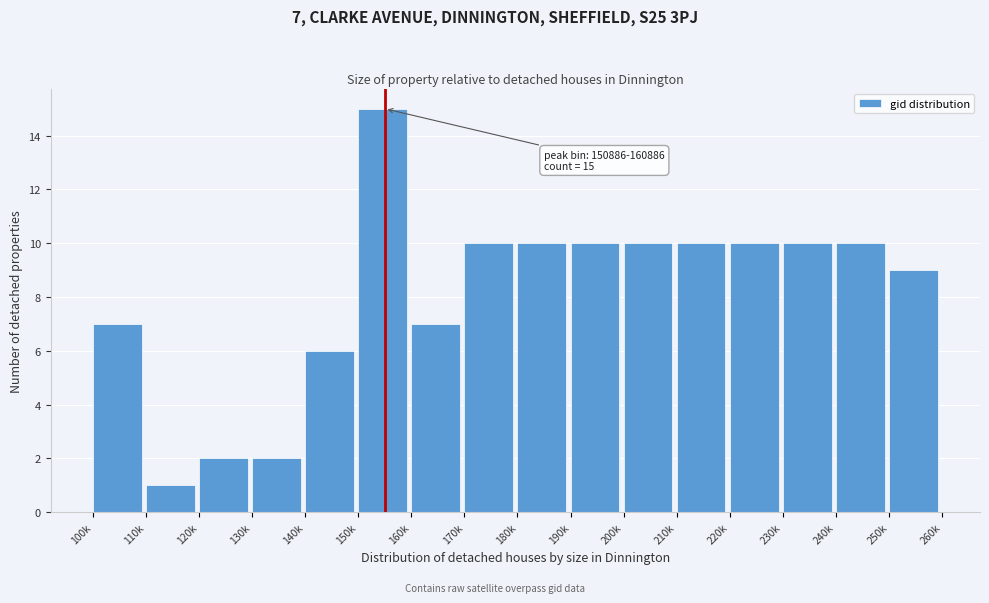

Reading right to left, extract all data points from this chart.

9	10	10	10	10	10	10	10	10	7	15	6	2	2	1	7